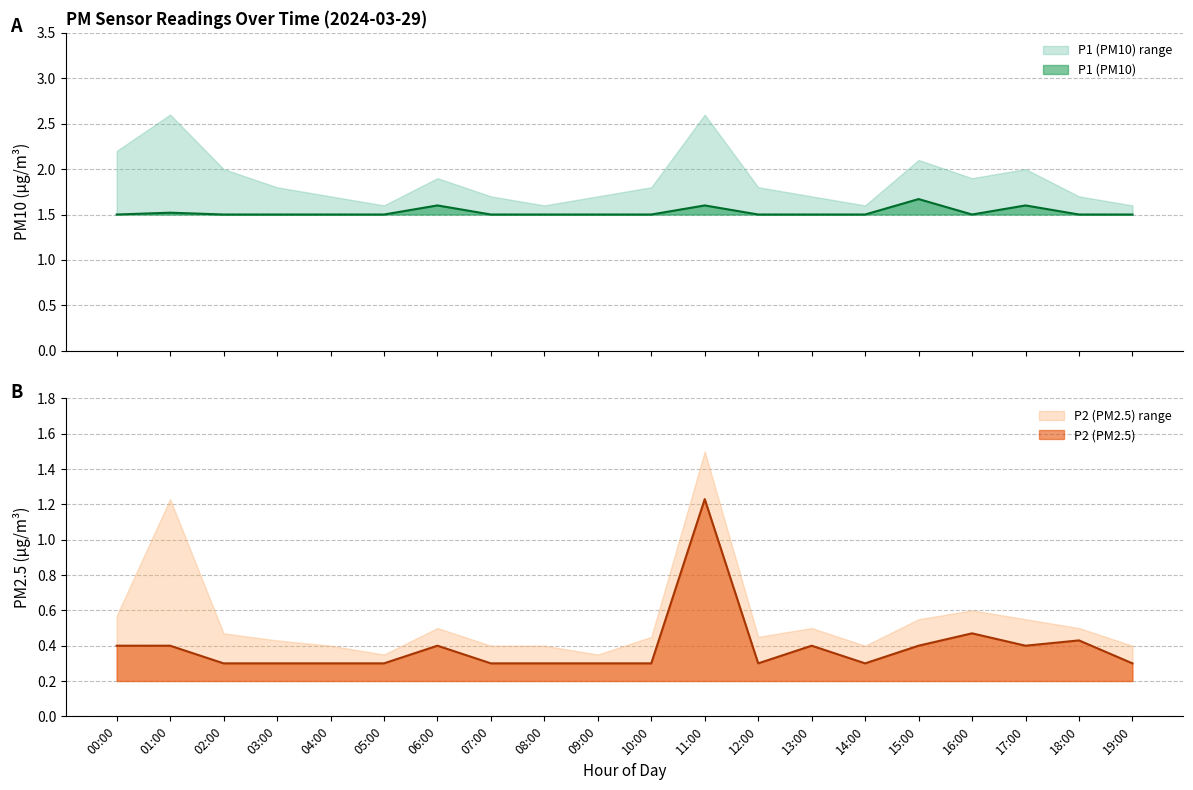

Reading left to right, list all the values displayed in this chart.

P1: 1.5	1.5	1.5	1.5	1.5	1.5	1.6	1.5	1.5	1.5	1.5	1.6	1.5	1.5	1.5	1.7	1.5	1.6	1.5	1.5
P2: 0.4	0.4	0.3	0.3	0.3	0.3	0.4	0.3	0.3	0.3	0.3	1.2	0.3	0.4	0.3	0.4	0.5	0.4	0.4	0.3